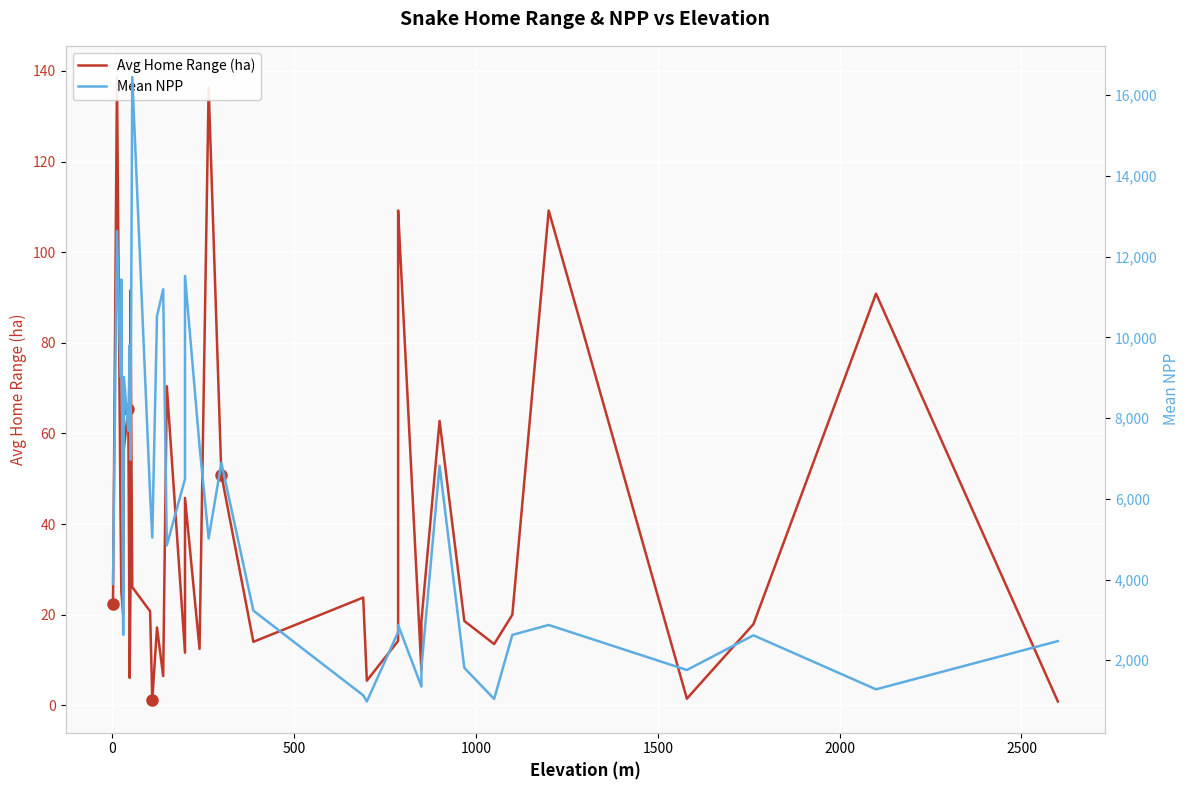

How many data points in Mean NPP are less than 5017?

19